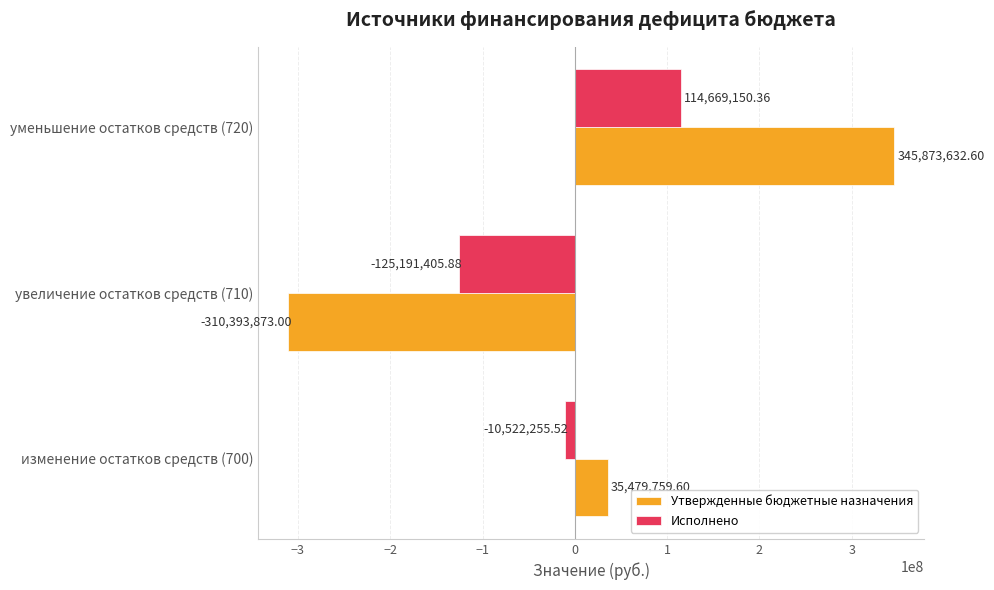

What is the maximum value shown in the chart?

345873632.6